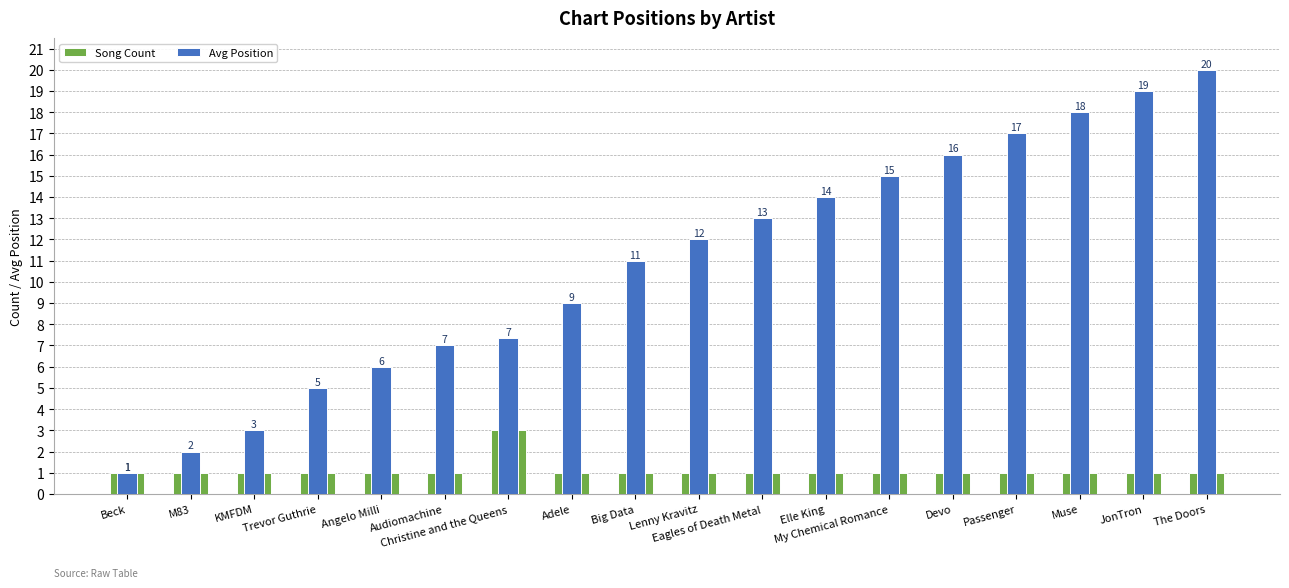

What is the difference between the highest and lowest values at Elle King?

13.0